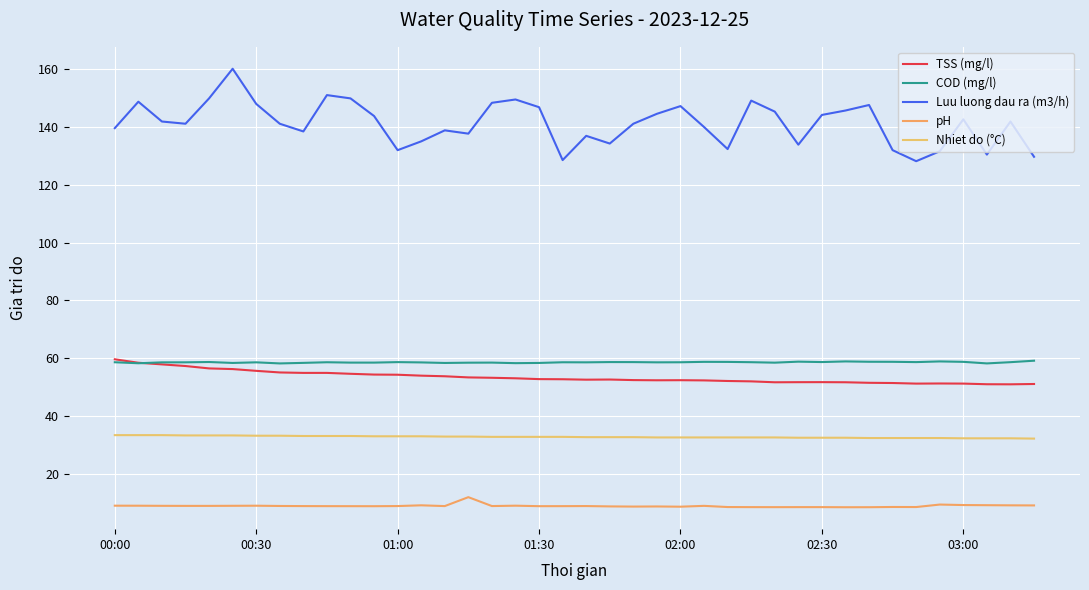

True or false: TSS (mg/l) and Nhiet do (°C) intersect in this chart.

False